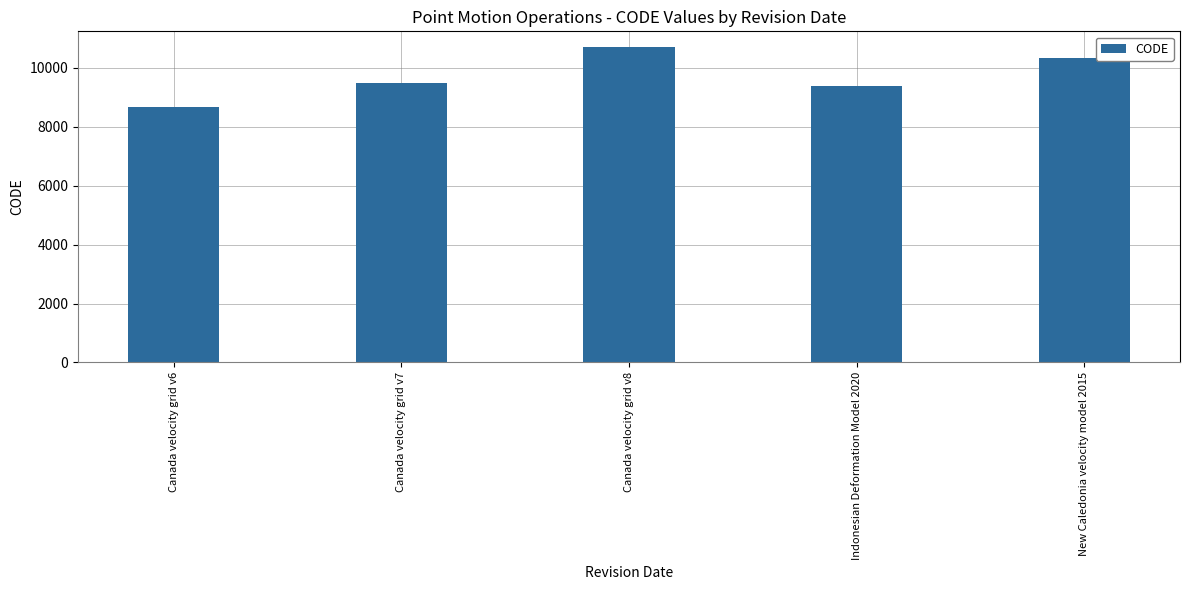

Read the value at Indonesian Deformation Model 2020.

9375